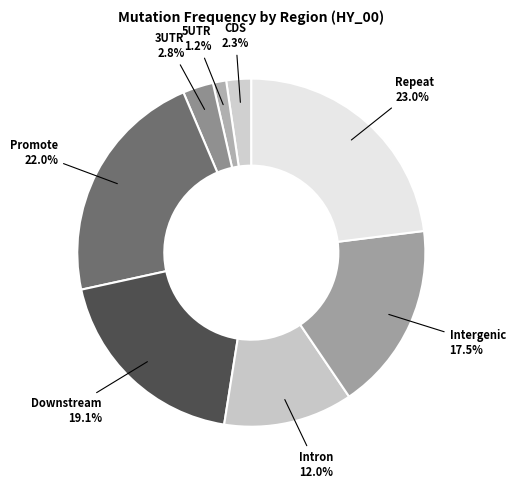

How many slices are in this pie chart?

8